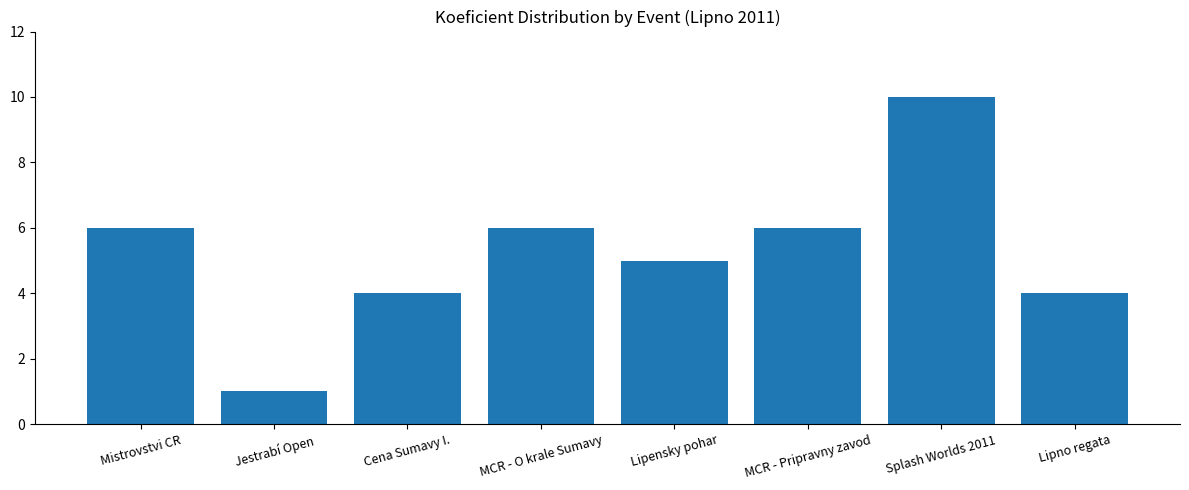

What position from the right is Jestrabí Open?

7